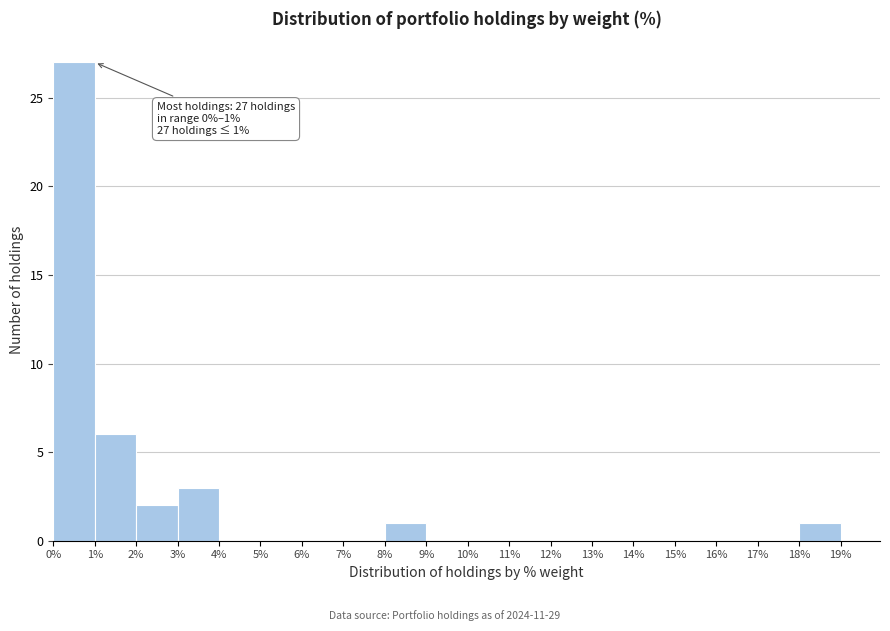

Which range on the x-axis has the tallest bar?

0% to 1%